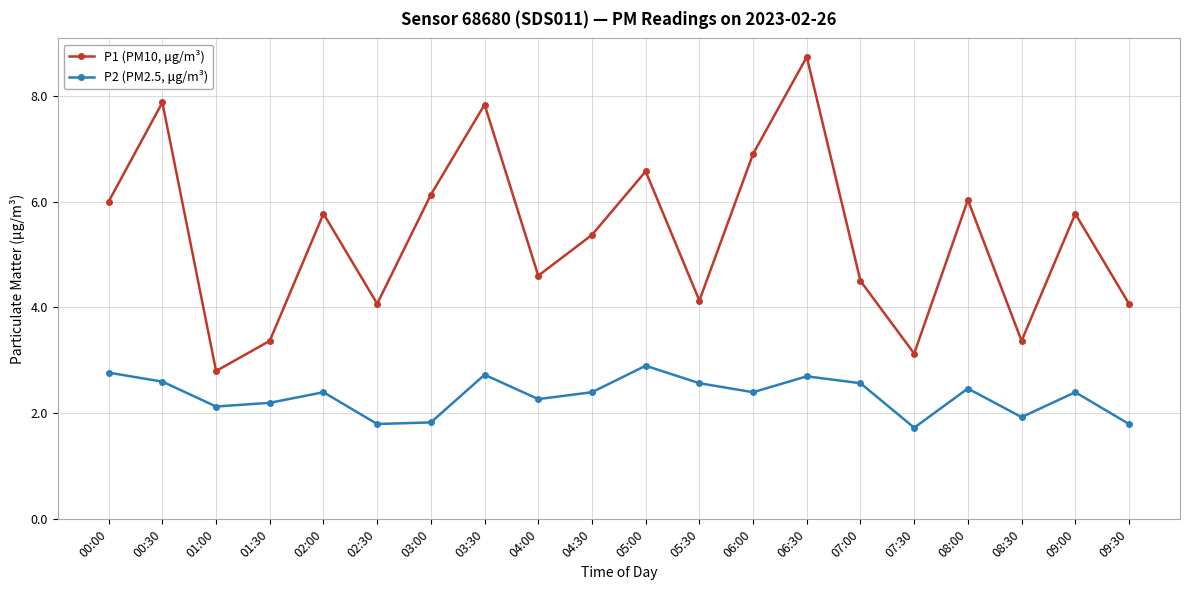

List the series in order of their overall mean, lowest first.

P2 (PM2.5, μg/m³), P1 (PM10, μg/m³)